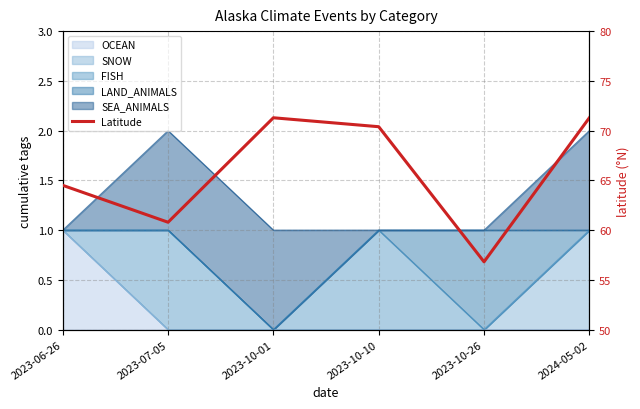

What value does the data have at 2023-10-01?

71.3